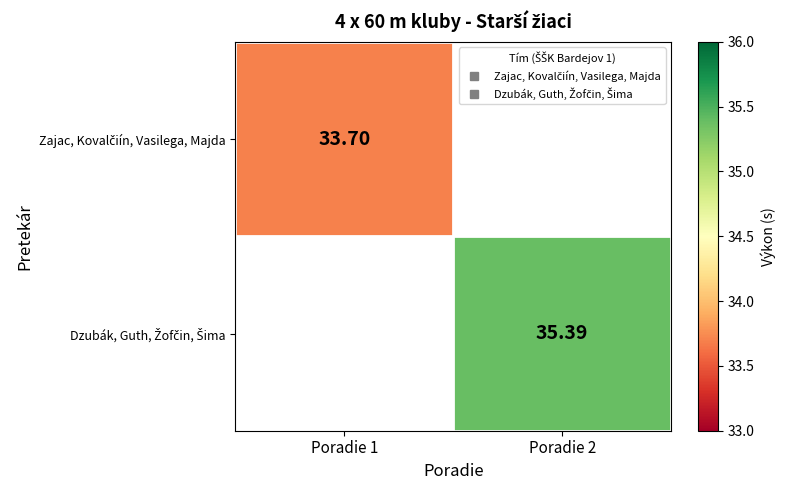

At how many categories does at least one series exceed 35?

1